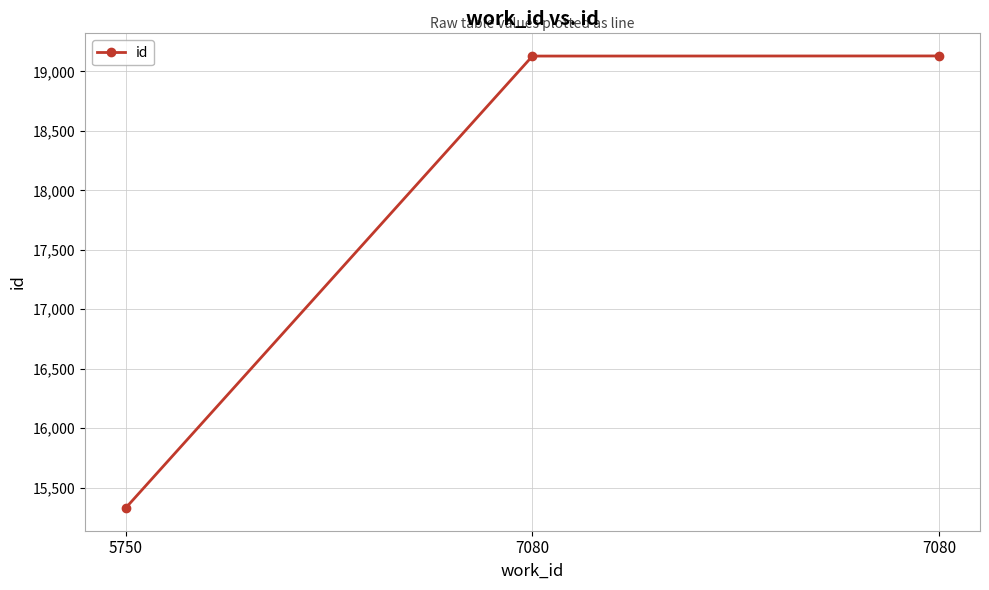

What is the greatest value displayed?

19130